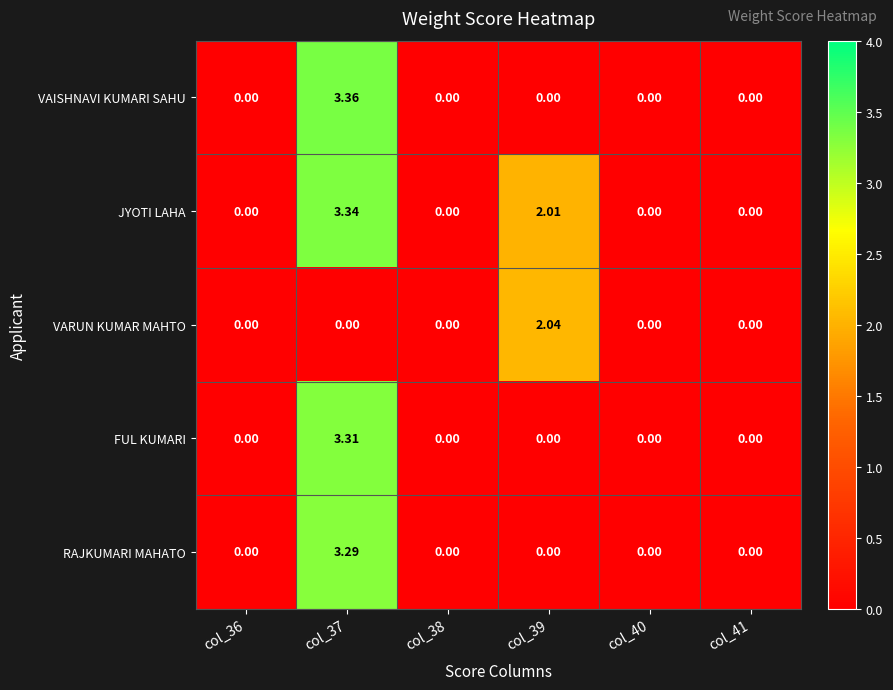

Between col_37 and col_41, which series saw the biggest shift?

VAISHNAVI KUMARI SAHU